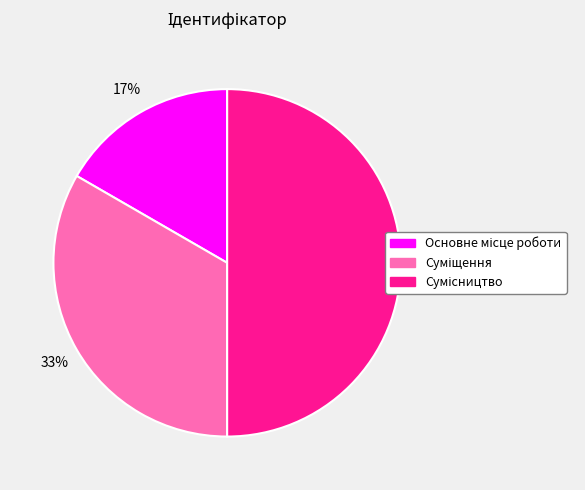

To the nearest percent, what is the difference between the largest and smallest slice percentages?

33%